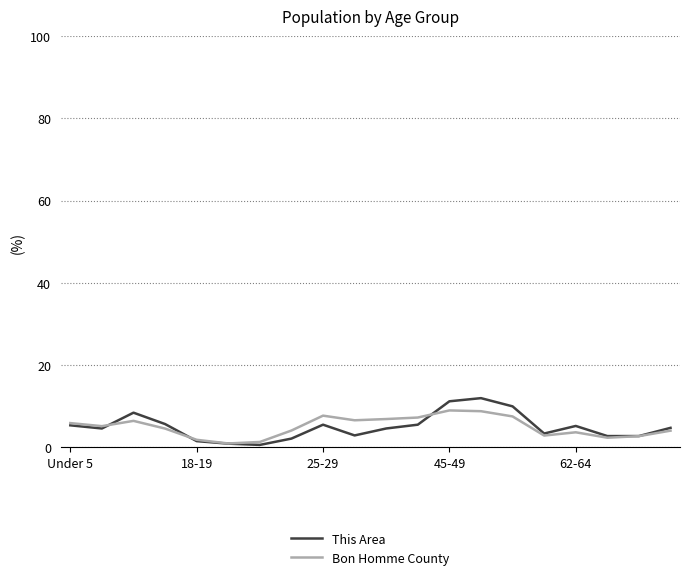

What is the maximum value for Bon Homme County?

9.0